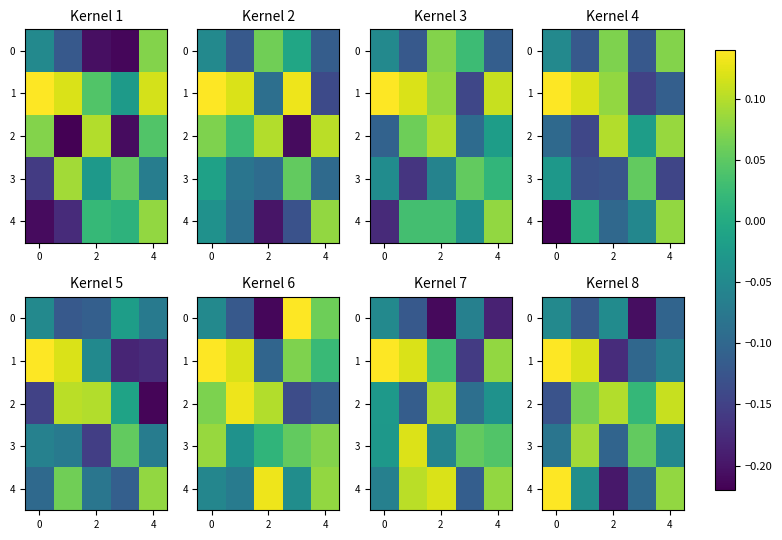

Which category has the lowest value in the 1 series?

2